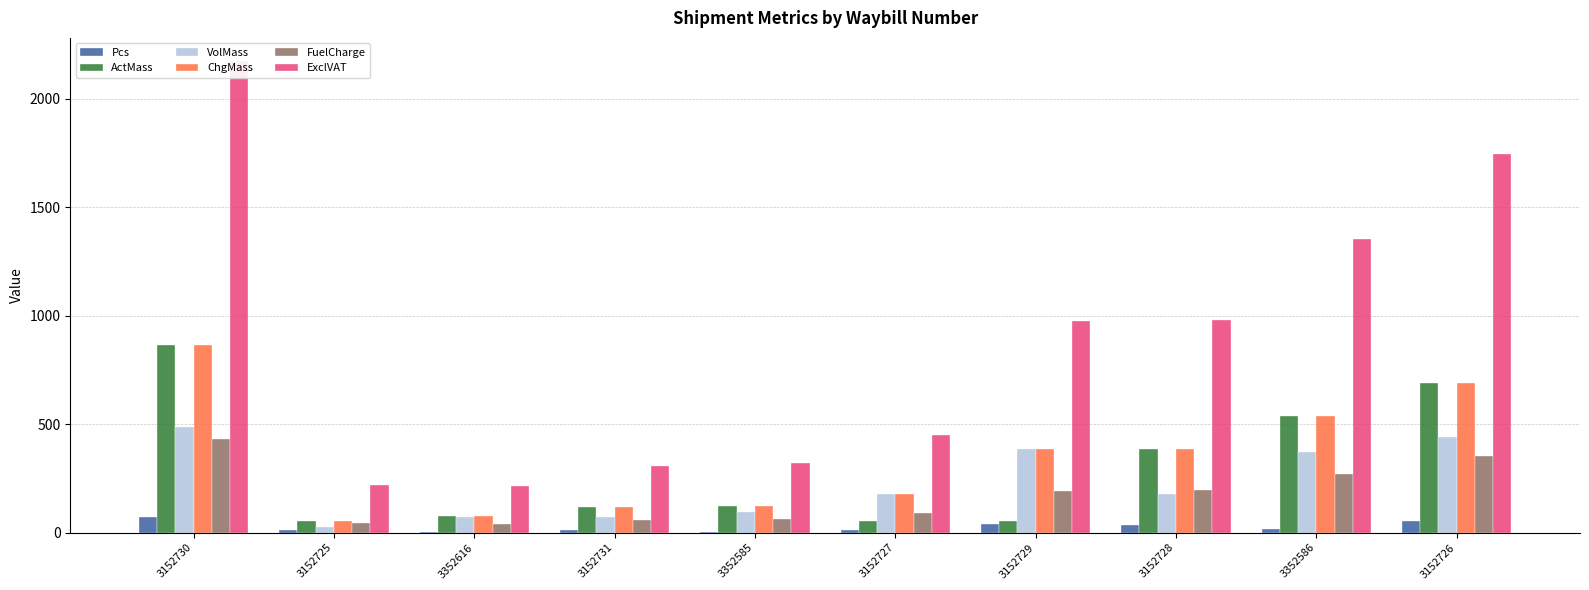

What are all the series names shown in the legend?

Pcs, ActMass, VolMass, ChgMass, FuelCharge, ExclVAT